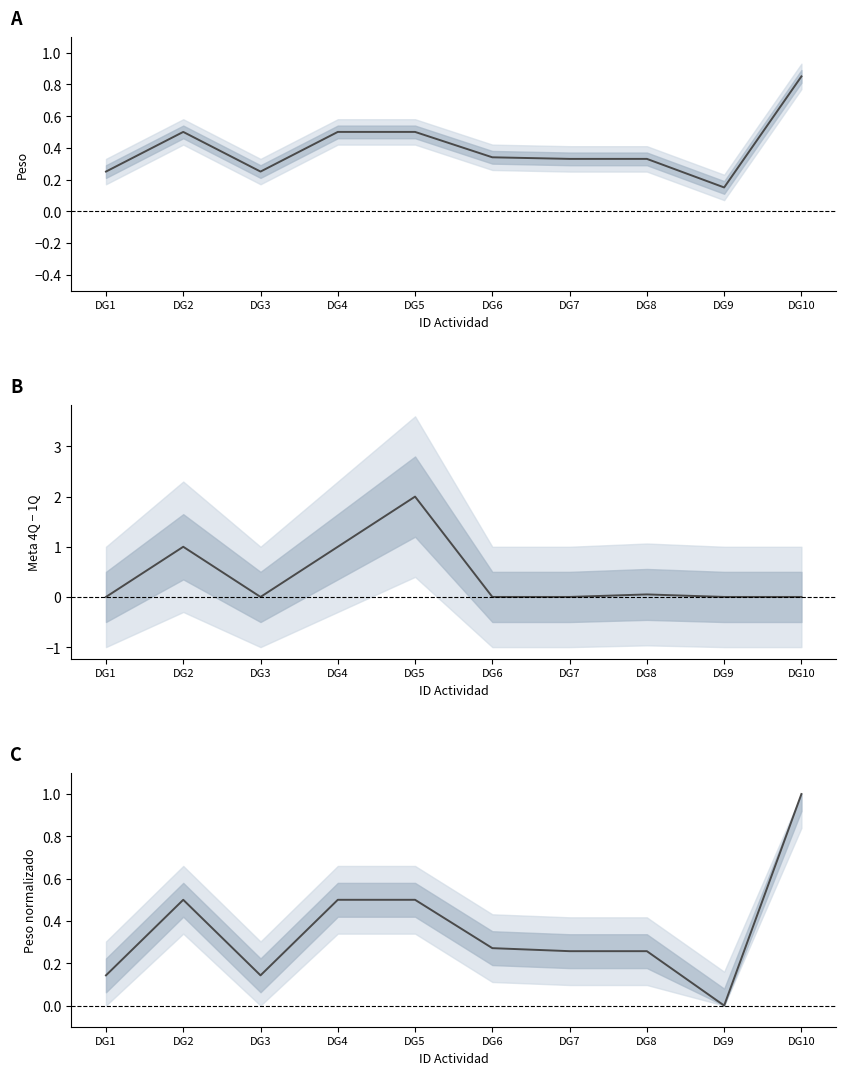

Which series ends up on top after the final intersection of Peso and Peso normalizado?

Peso normalizado